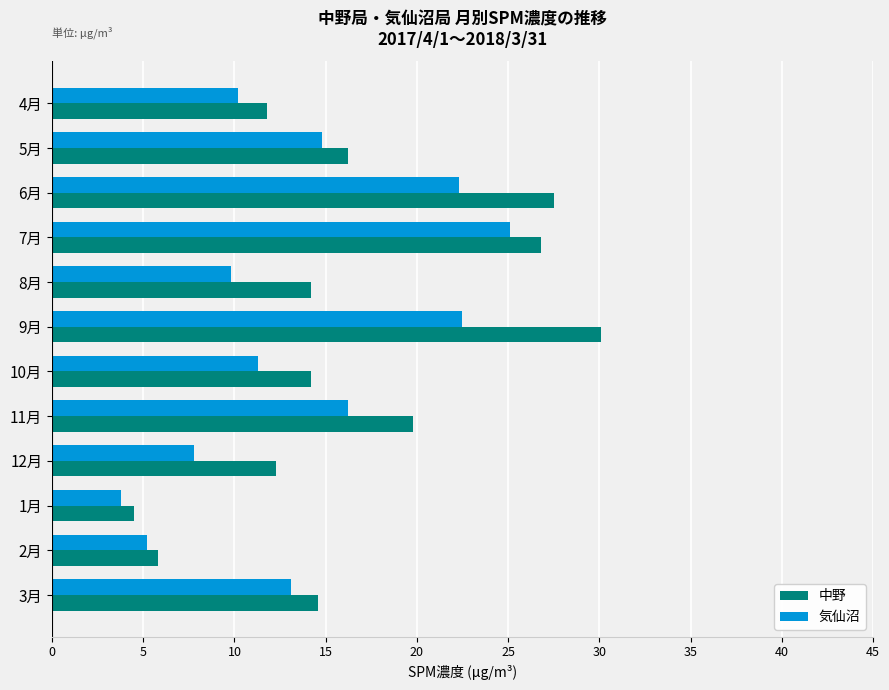

At which label does 気仙沼 reach its minimum?

1月